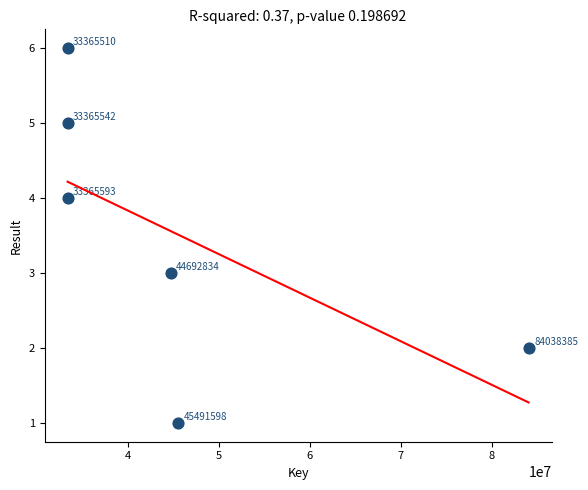

What Y value in the scatter plot is closest to 3?

3